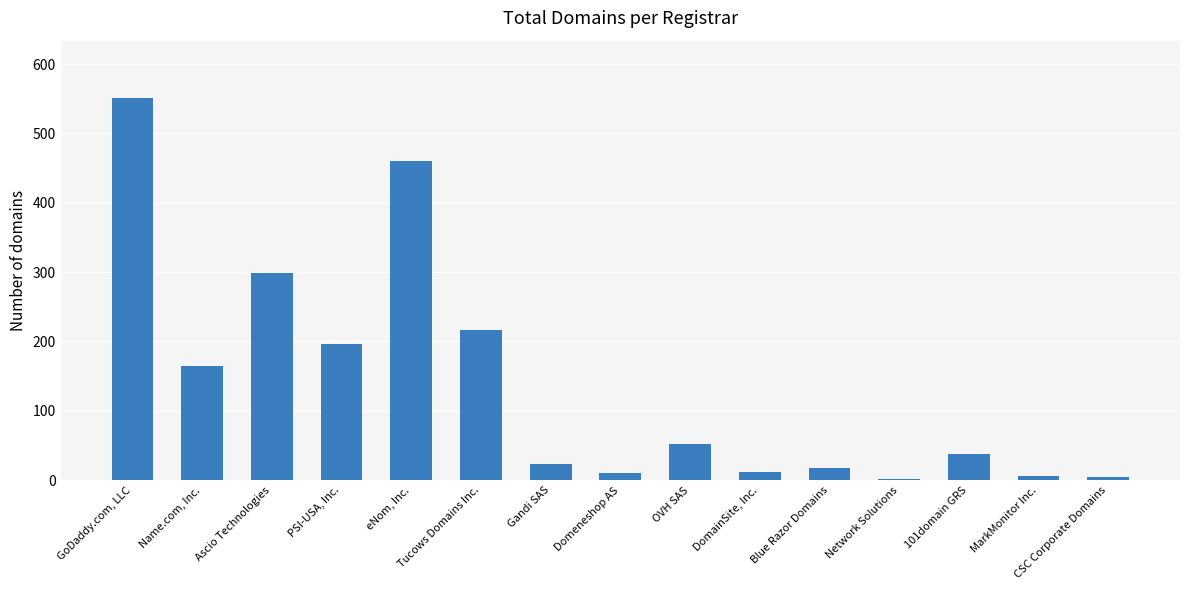

Between Ascio Technologies and DomainSite, Inc., which is larger?

Ascio Technologies